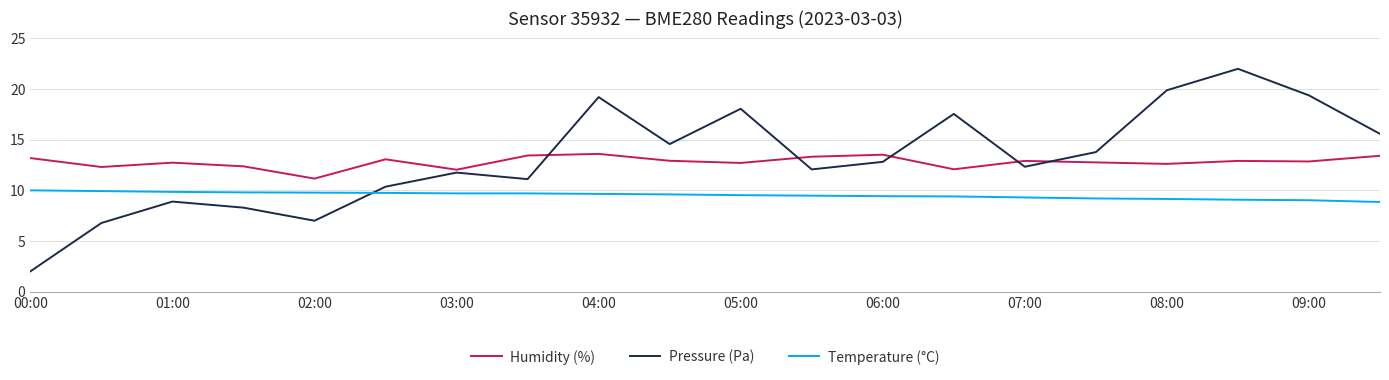

Which series has the largest range (max minus min)?

Pressure (Pa)